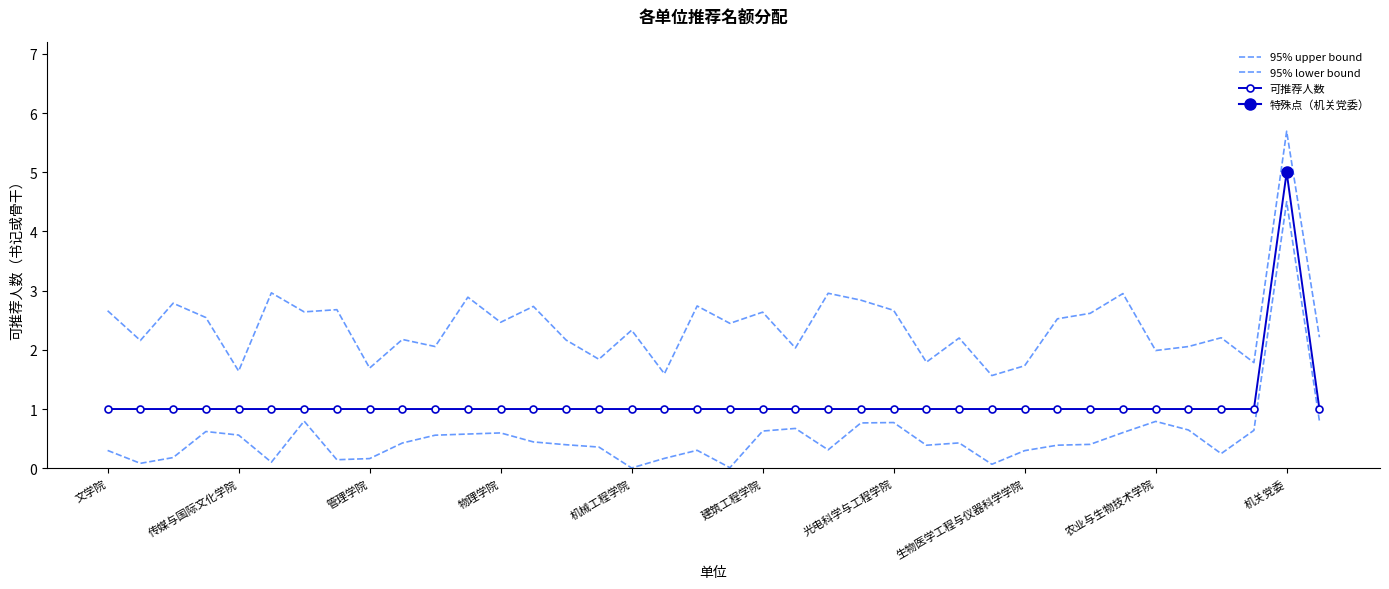

Read the 95% lower bound value at 34.

0.2